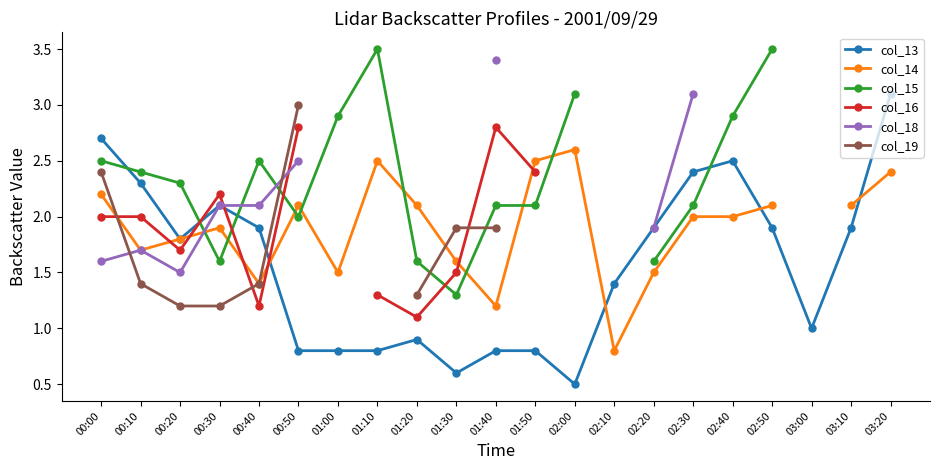

True or false: col_14 has more than 1 points higher than both neighbors.

True